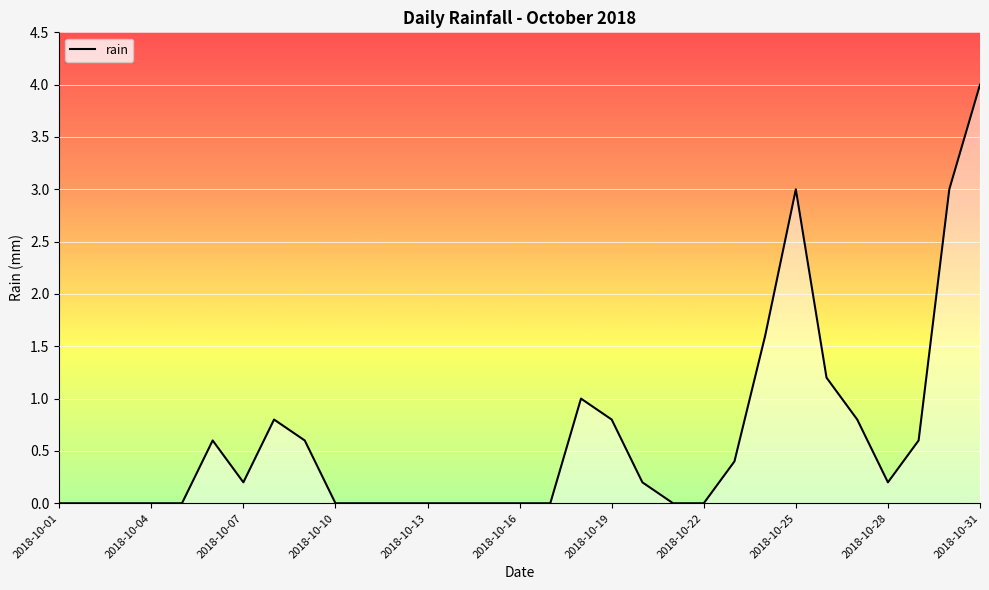

What is the maximum value shown in the chart?

4.0